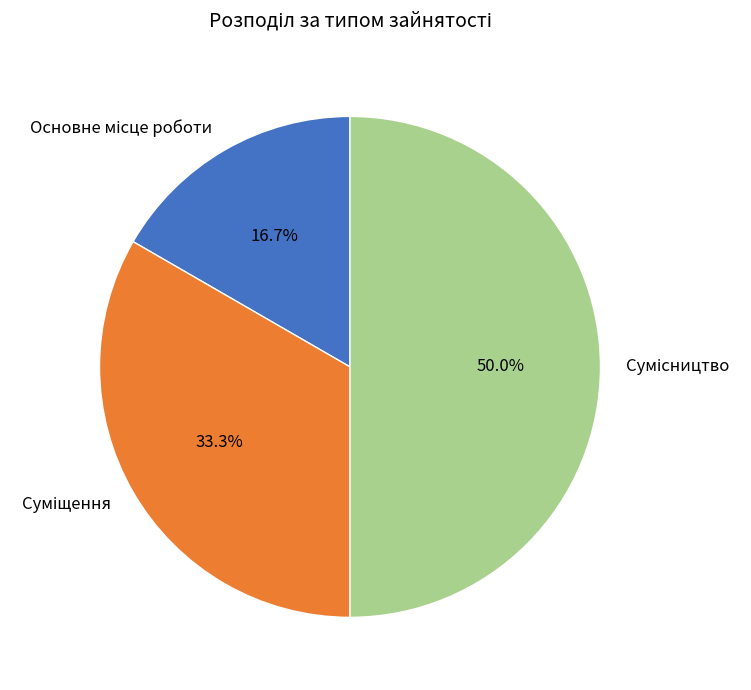

How many slices are in this pie chart?

3